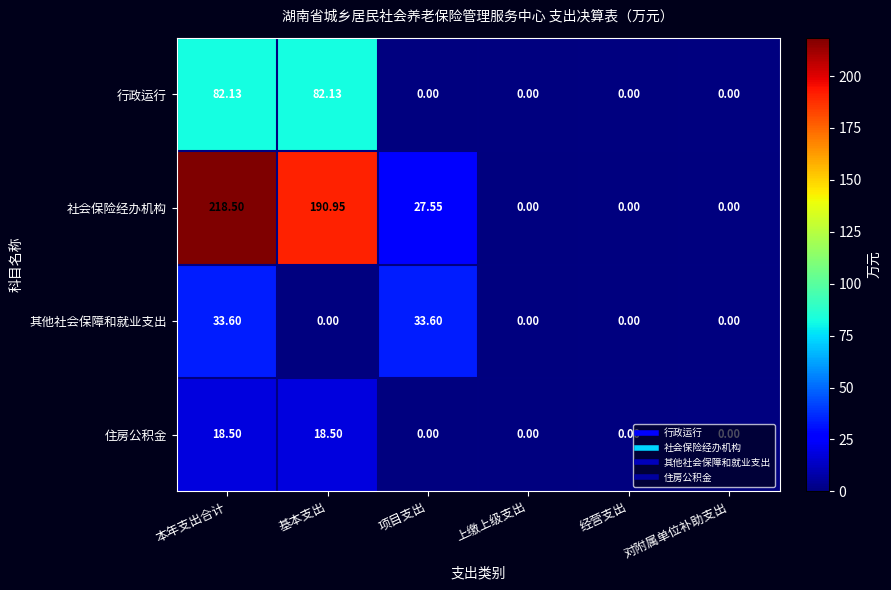

Between 本年支出合计 and 对附属单位补助支出, which series saw the biggest shift?

社会保险经办机构